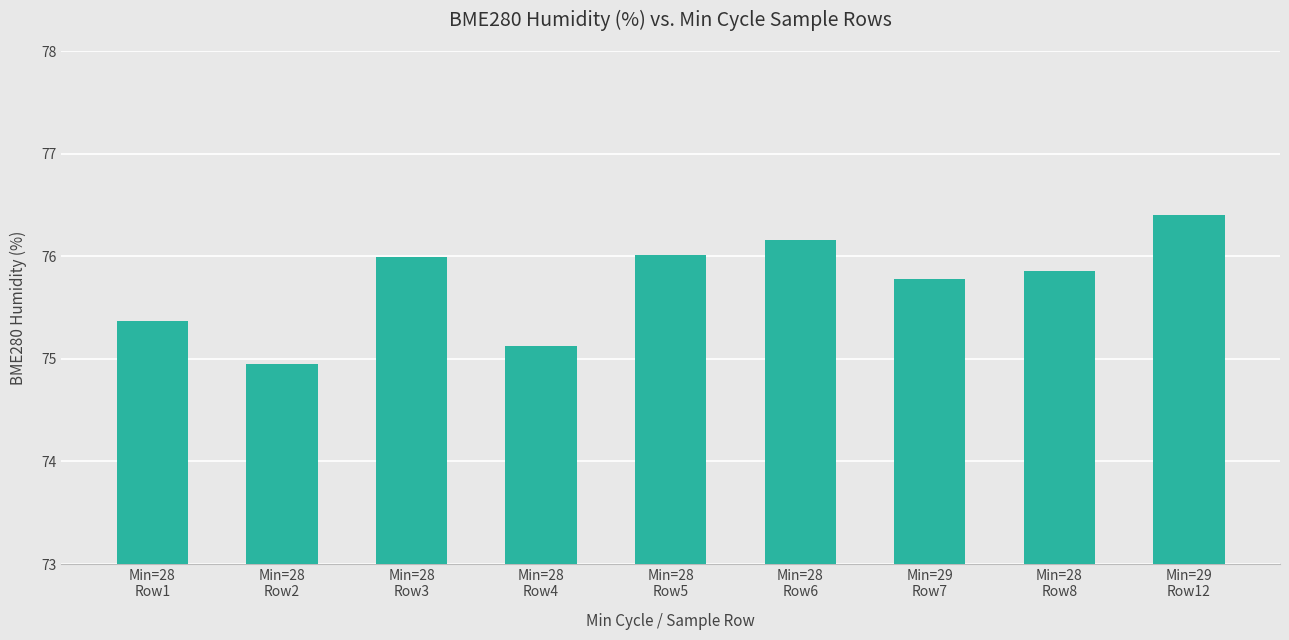

What is the average value?

75.7